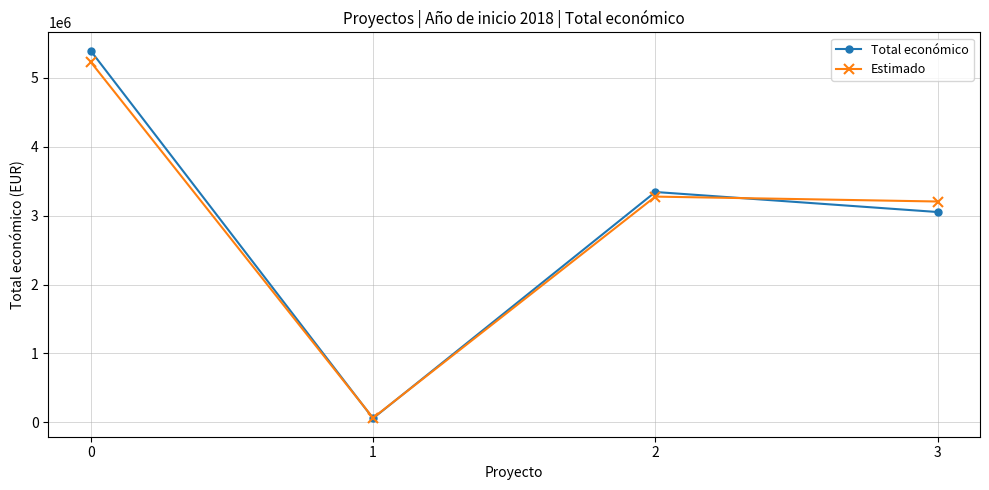

True or false: Estimado has more than 1 points higher than both neighbors.

False